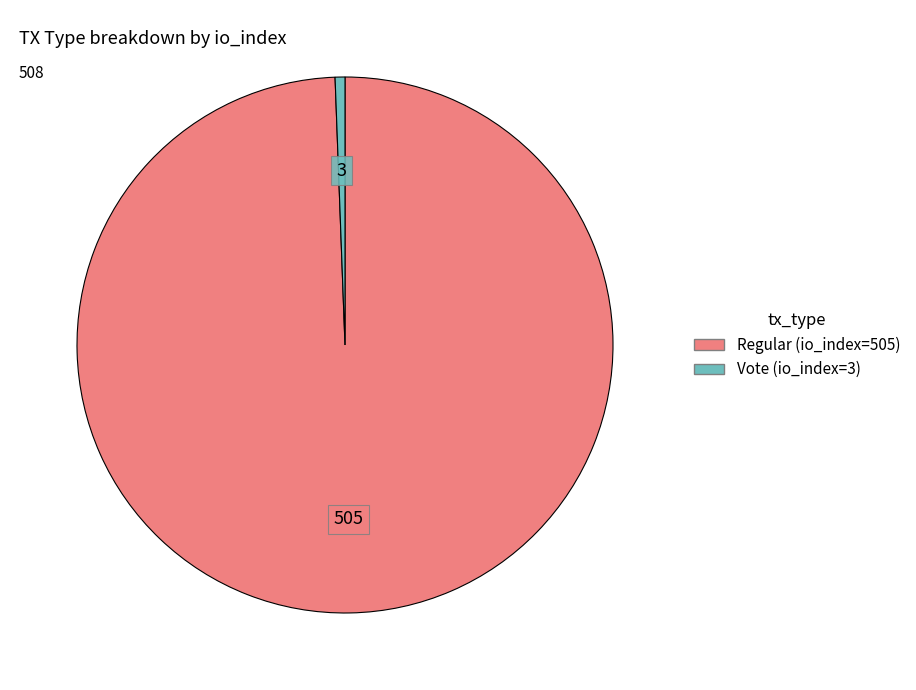

Is the sum of Vote (io_index=3) and Regular (io_index=505) greater than half?

Yes